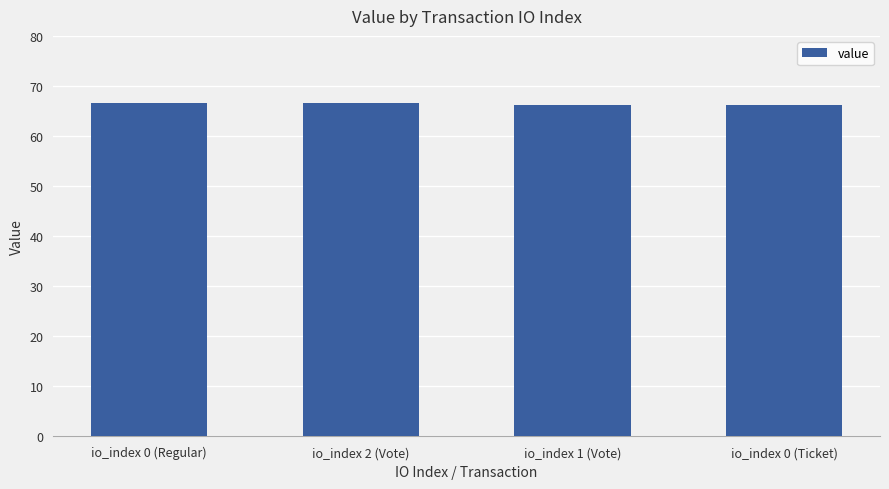

The value at io_index 0 (Regular) is 66.7. True or false?

True